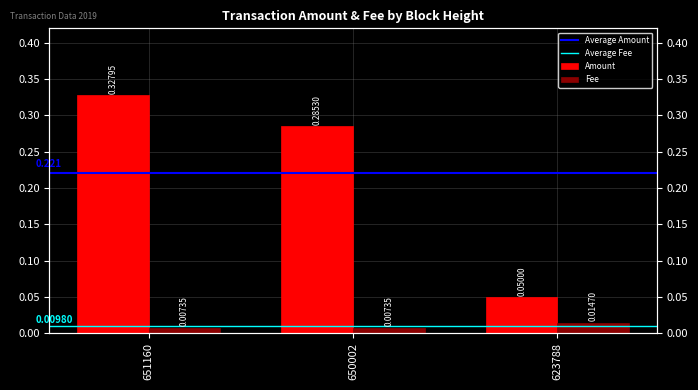

Reading right to left, transcribe all the data shown in this chart.

Amount: 623788=0.1	650002=0.3	651160=0.3
Fee: 623788=0.0	650002=0.0	651160=0.0